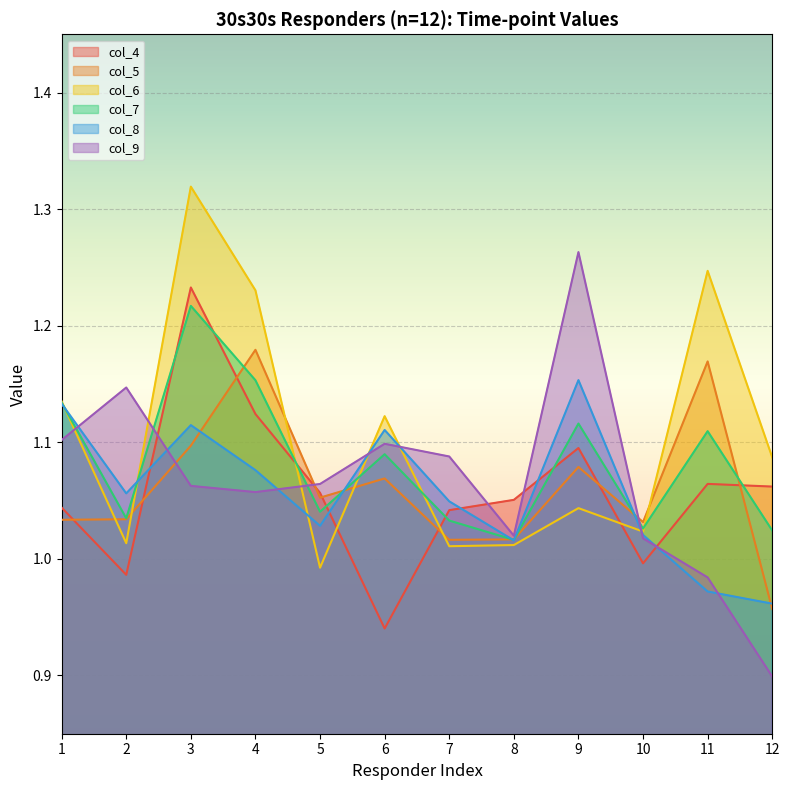

At which category is the sum across all series the highest?

3